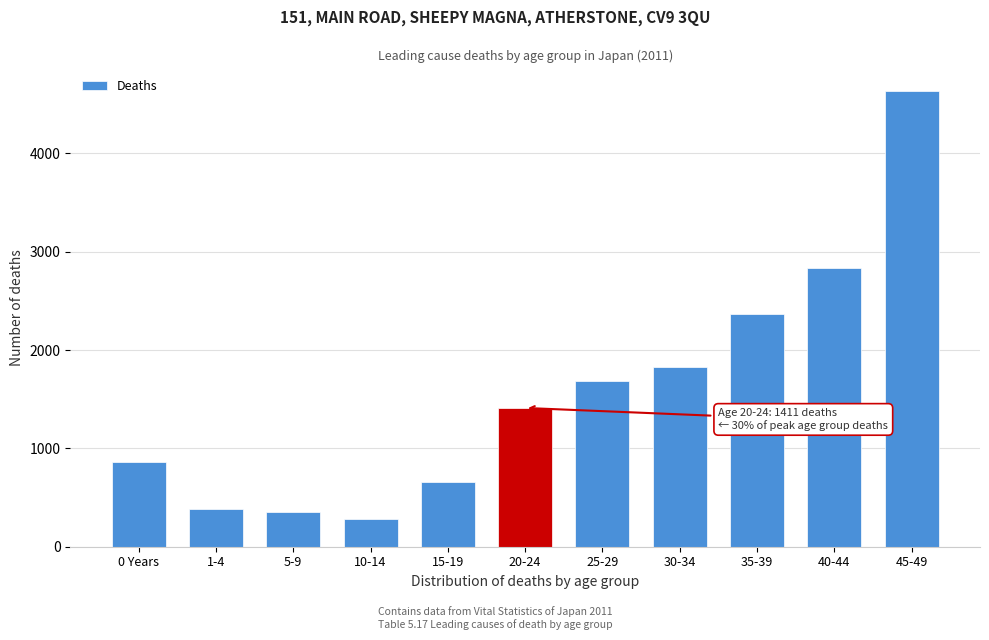

Reading left to right, extract all data points from this chart.

862	380	353	284	659	1411	1685	1831	2370	2836	4630